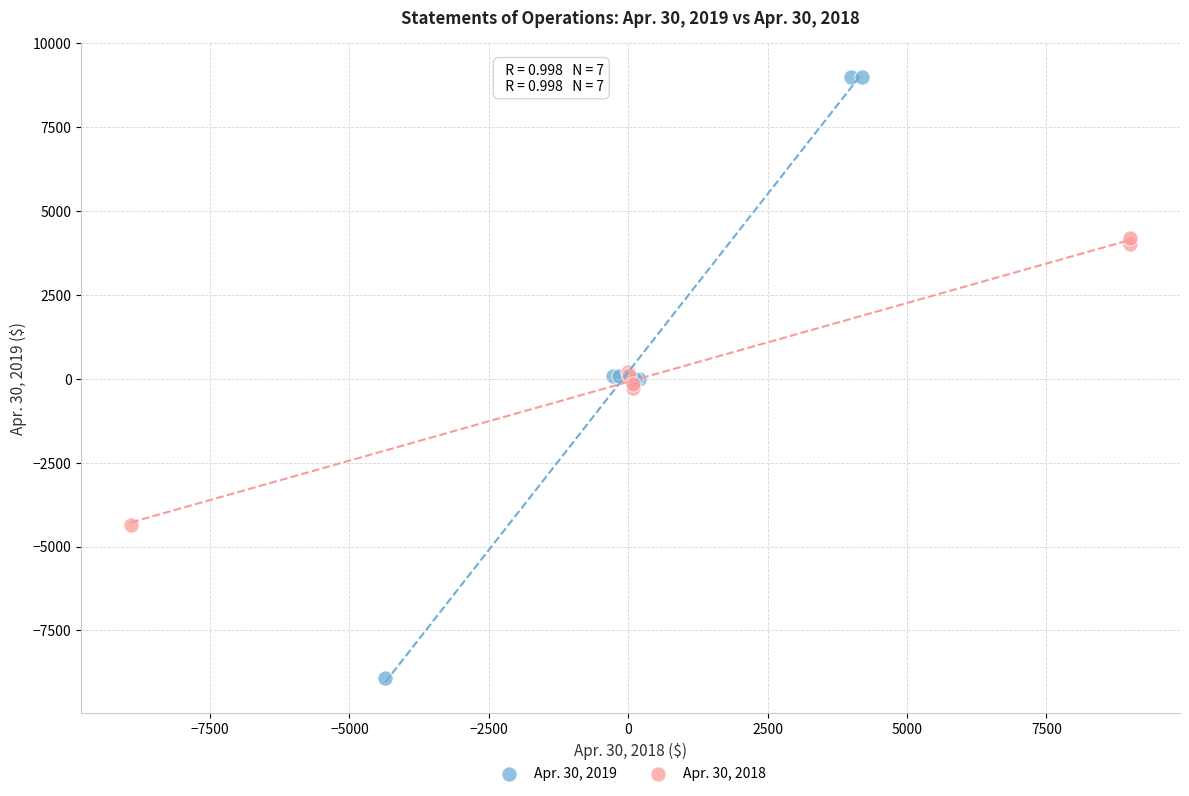

Which series reaches the maximum Y coordinate?

Apr. 30, 2019